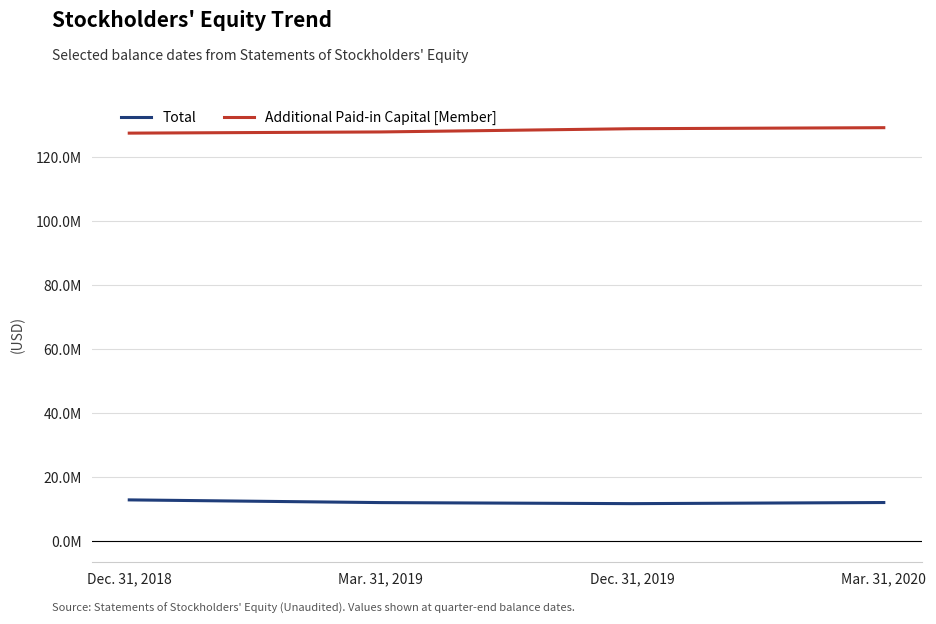

Does the chart have visible grid lines?

Yes